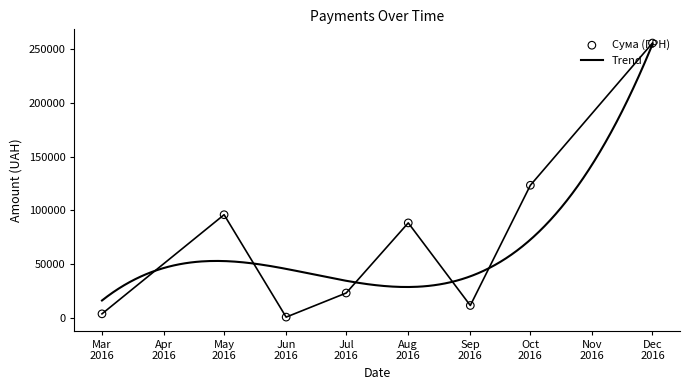

What is the change in value from 18 to 22?

-205.0